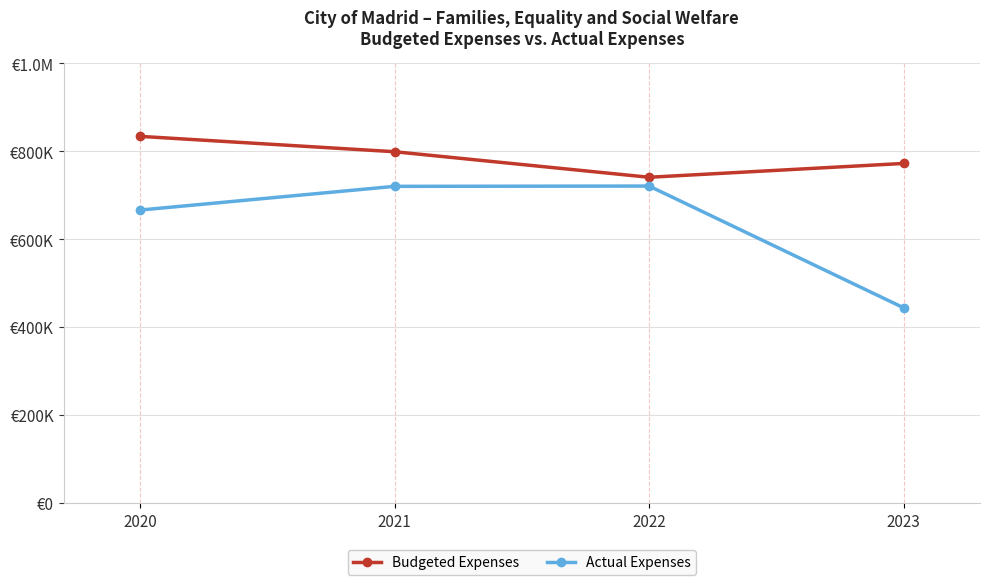

Reading right to left, list all the values displayed in this chart.

Budgeted Expenses: 2023=772150.0	2022=740688.0	2021=798790.9	2020=833751.1
Actual Expenses: 2023=443685.9	2022=720688.0	2021=720034.8	2020=666094.1